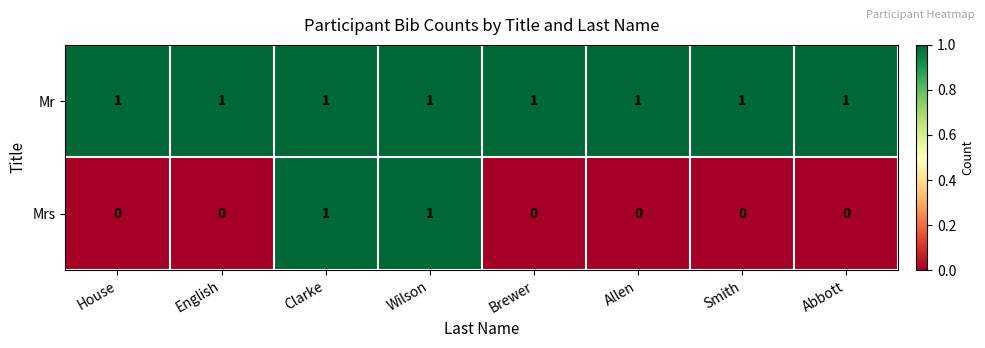

At House, list the series in order from largest to smallest.

Mr, Mrs